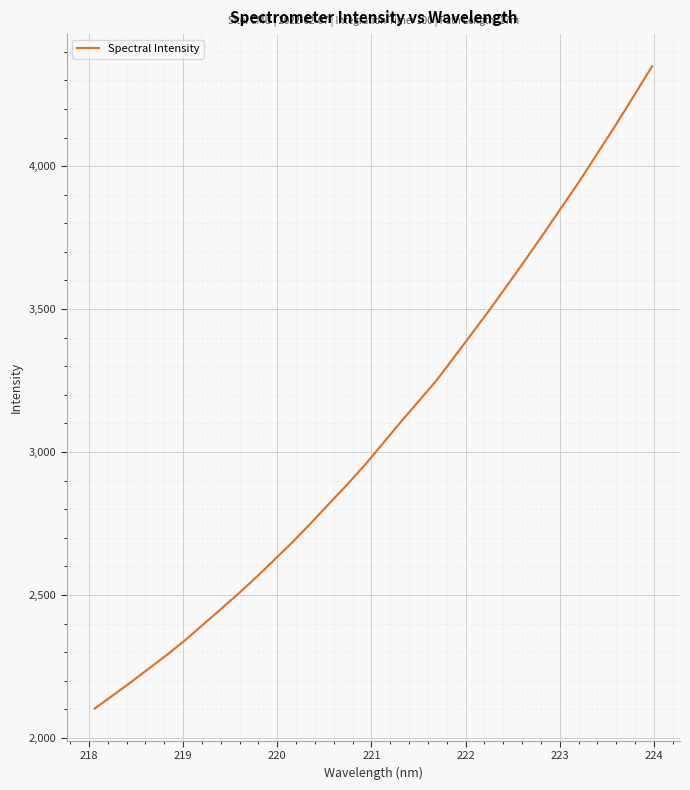

What is the minimum value shown in the chart?

2102.4